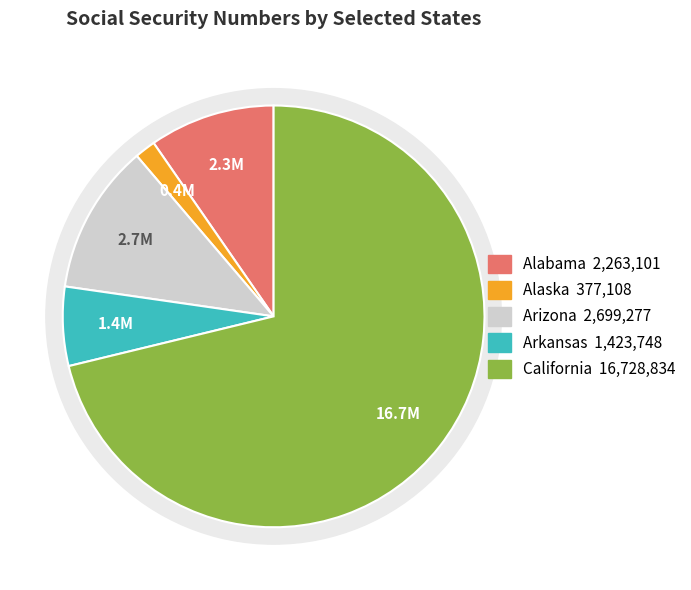

To the nearest percent, what is the average slice percentage?

20%